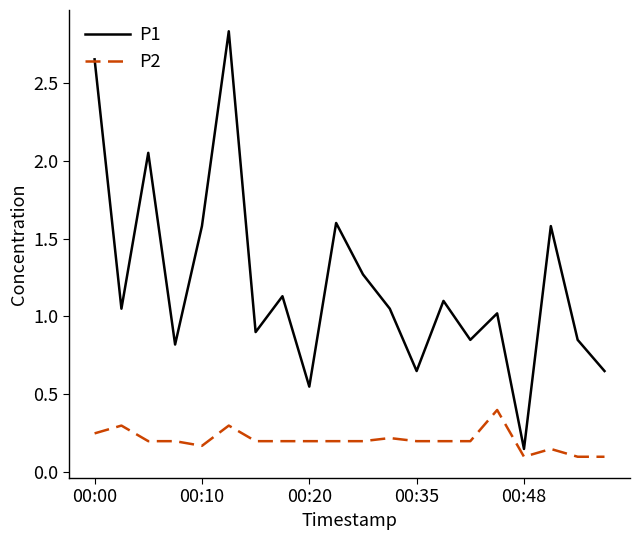

True or false: P2 and P1 cross at least once.

False